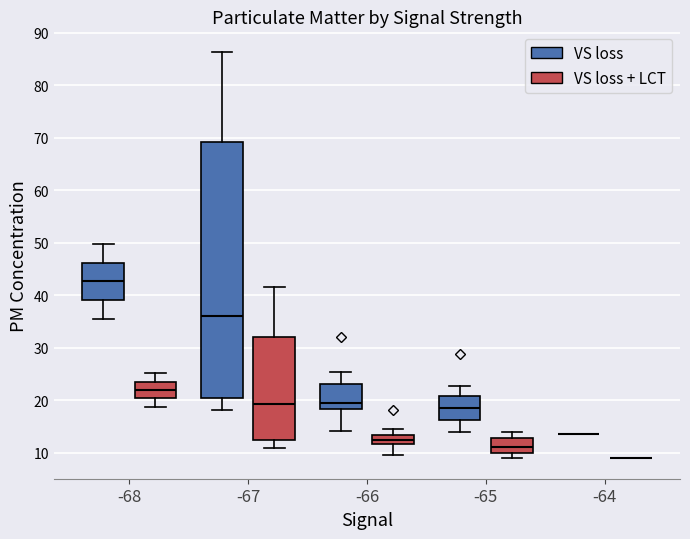

Which box is the tallest, from its lower edge to its upper edge?

-67 (VS loss)